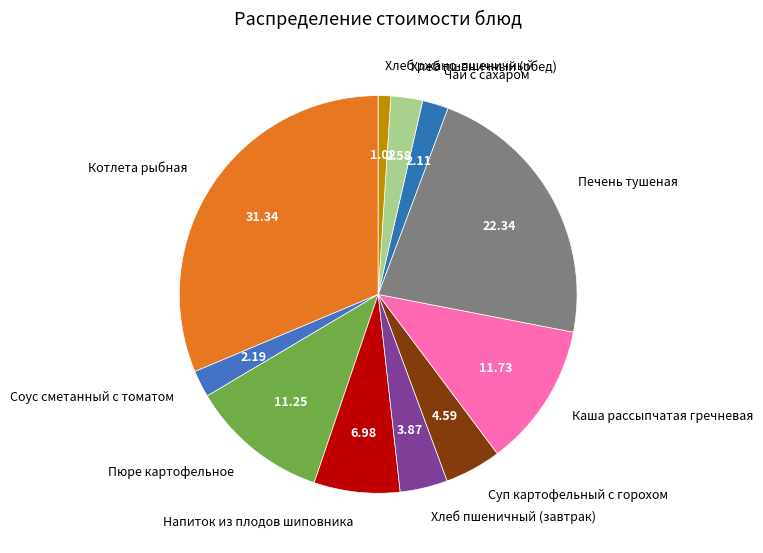

Does Соус сметанный с томатом account for over 50% of the chart?

No